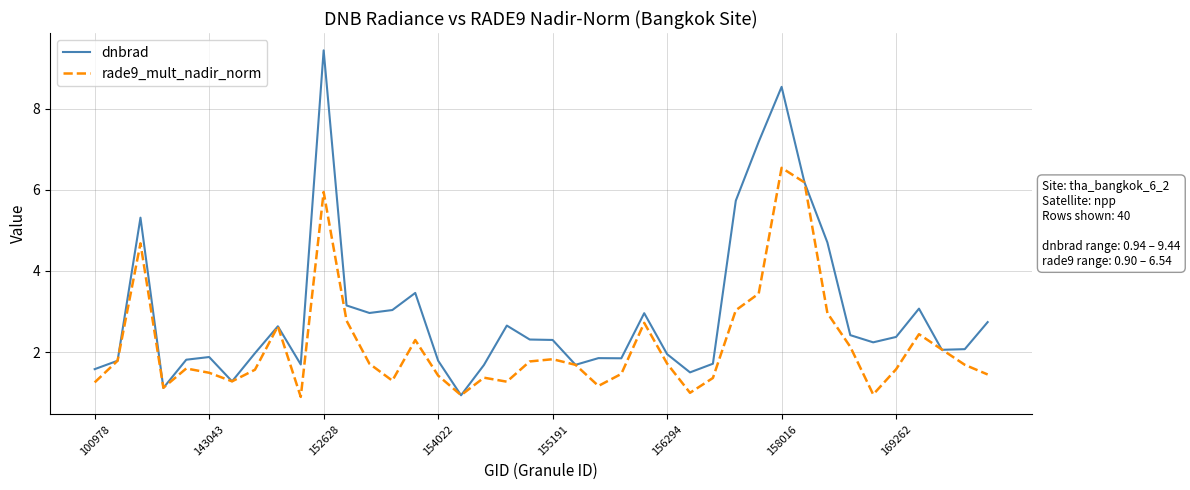

What is the minimum value for dnbrad?

0.9